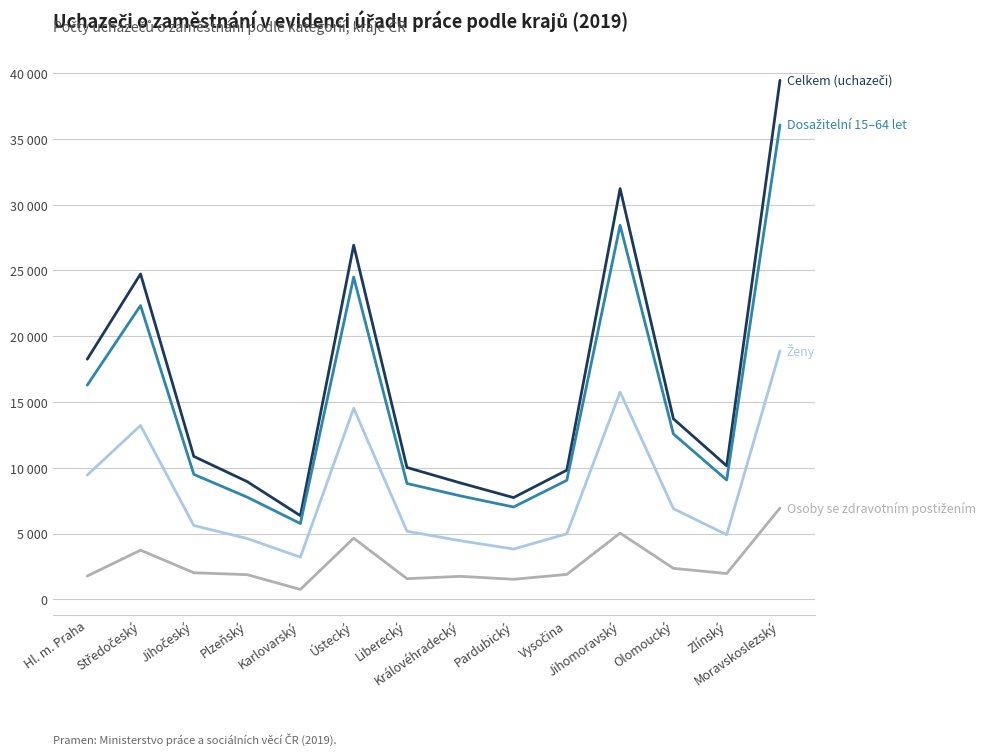

What is the spread (max minus min) of values at Vysočina?

7926